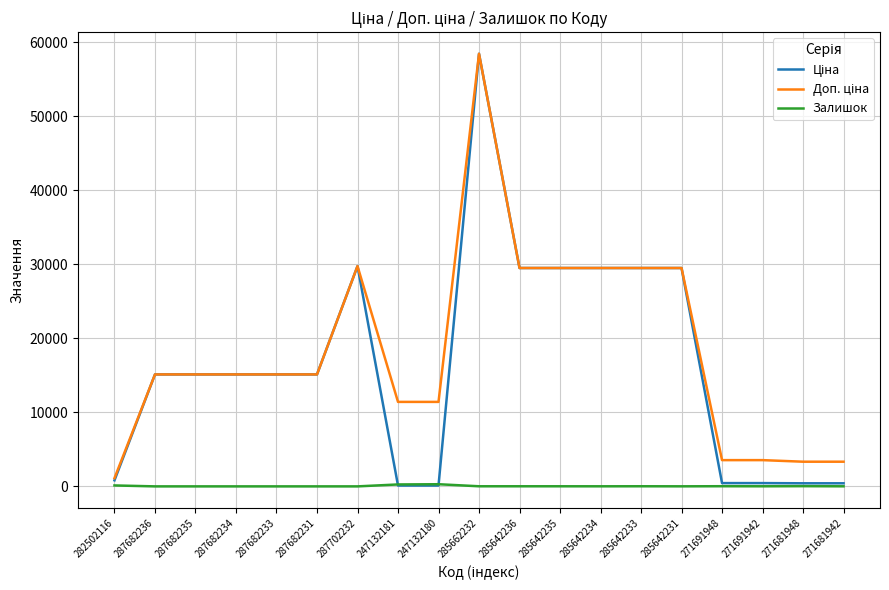

What is the spread (max minus min) of values at 287682235?

15120.0